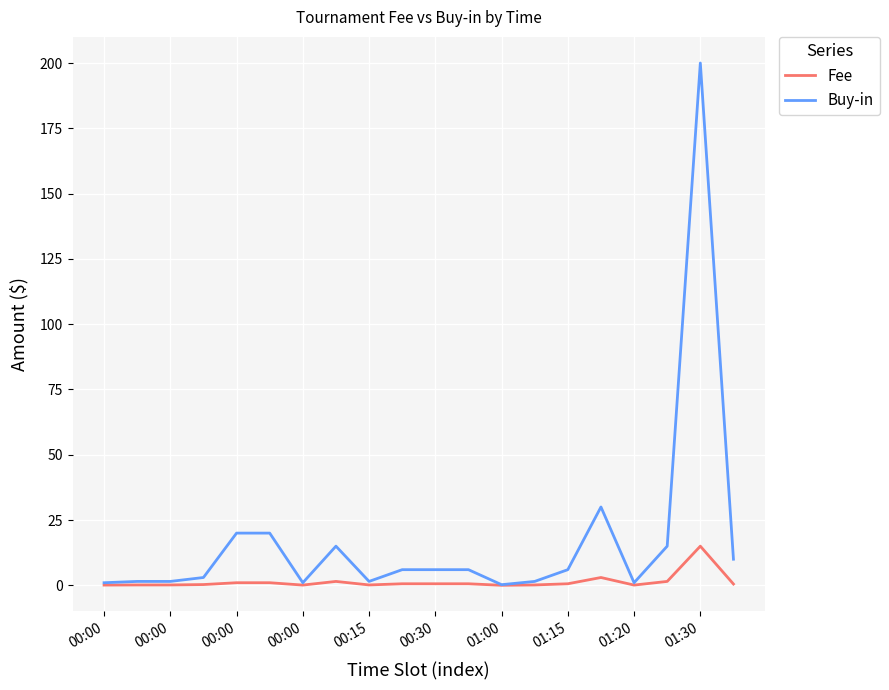

Which series has the largest total across all categories?

Buy-in